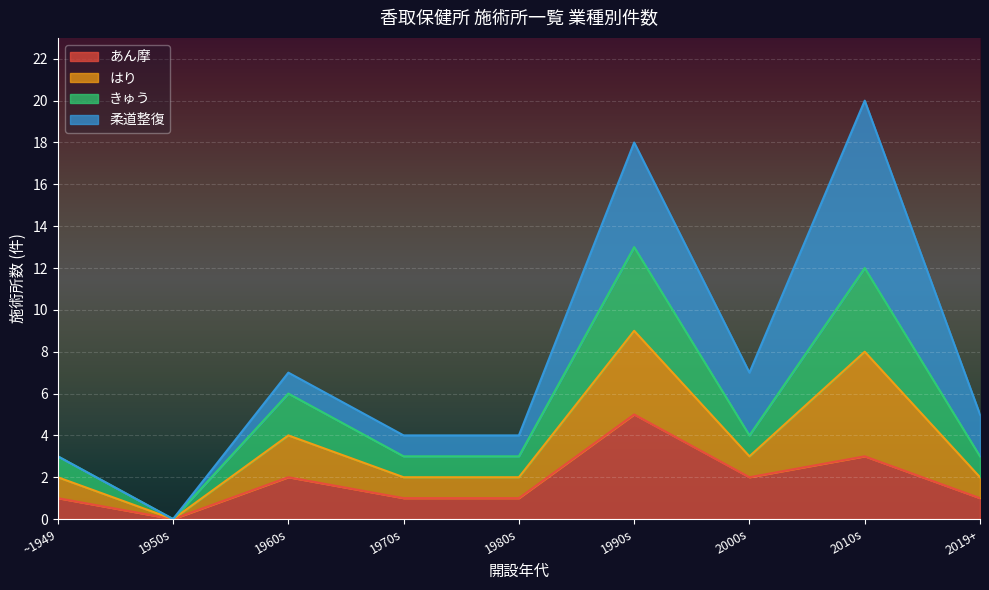

At which category does the chart reach its minimum across all series?

1965